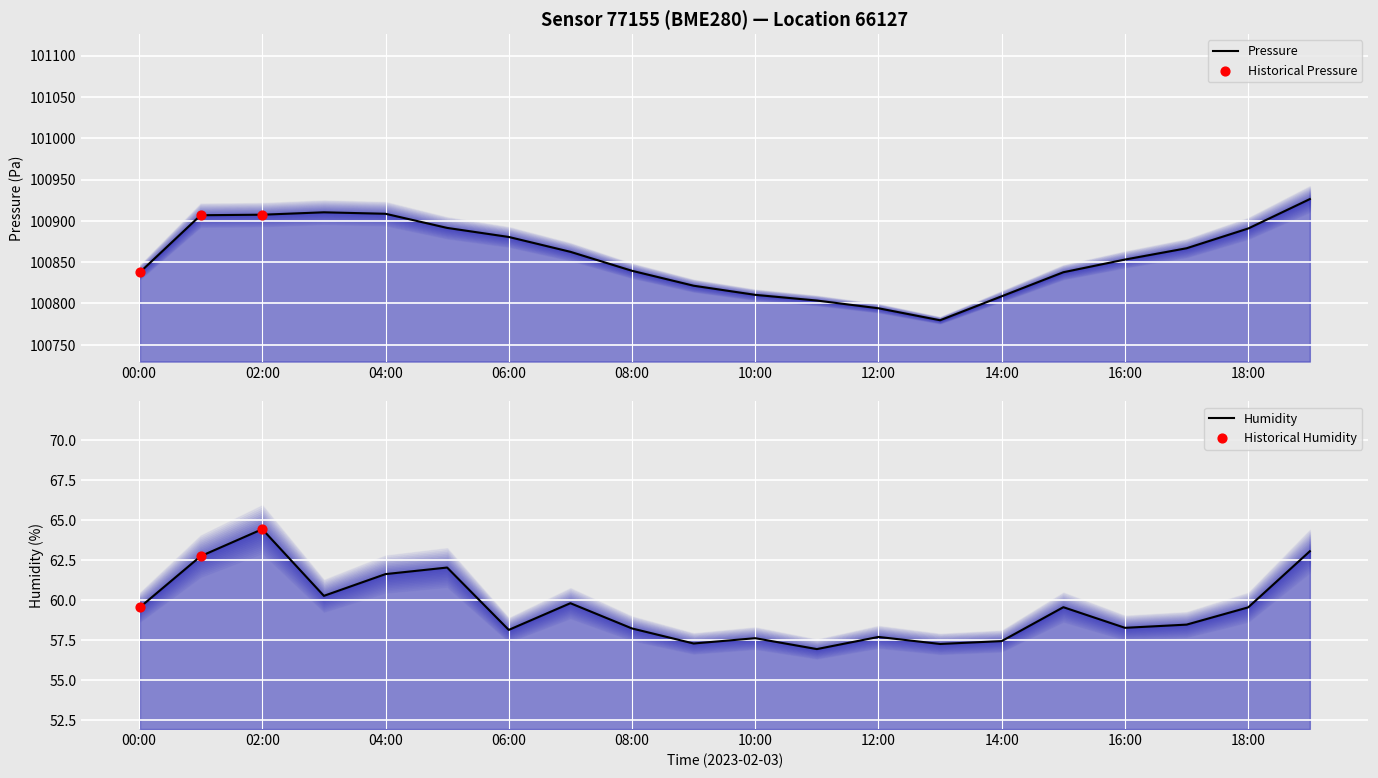

Which series reaches the minimum Y coordinate?

humidity